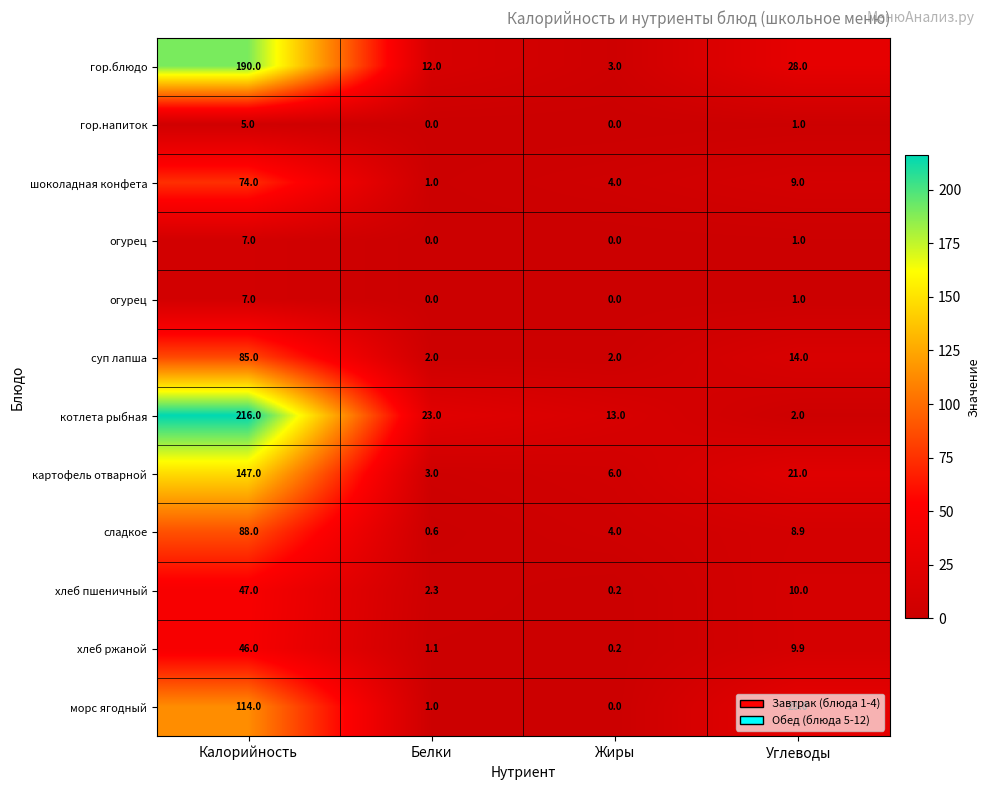

How many data points does each series have?

4